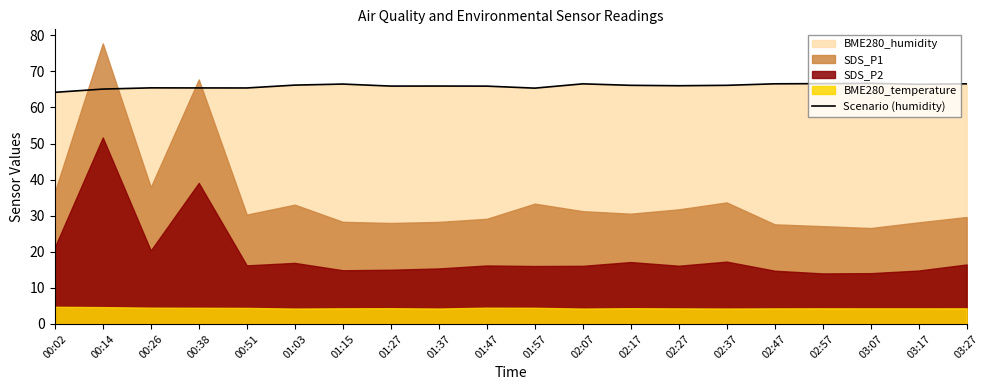

What is the approximate value at 02:07?

66.5